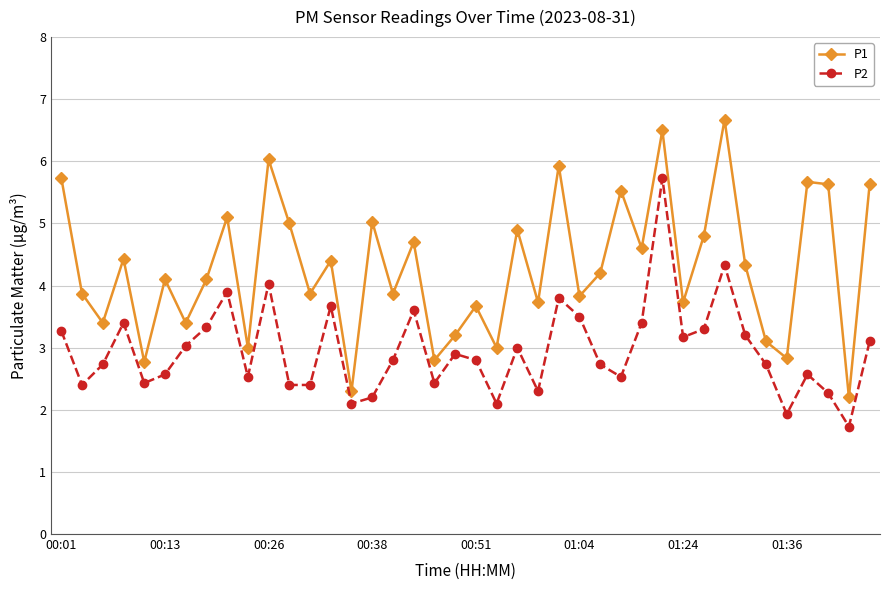

In P1, how many points are lower than both neighbors (excluding endpoints)?

15